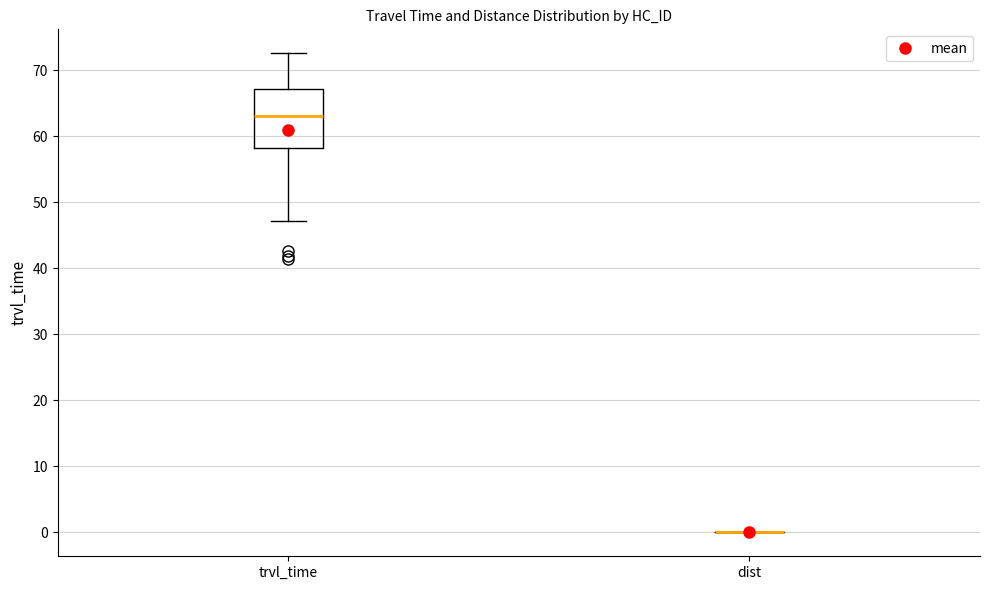

Reading left to right, transcribe this box plot: for each box, give where its median line is, the range the box spans, and where its two whiskers end, as read against the y-axis. The values are not printed on the chart, so give them approximately, as read against the axis.

trvl_time: median 63, box 58 to 67, whiskers 47 to 73
dist: box collapsed to a line at 0, whiskers 0 to 0